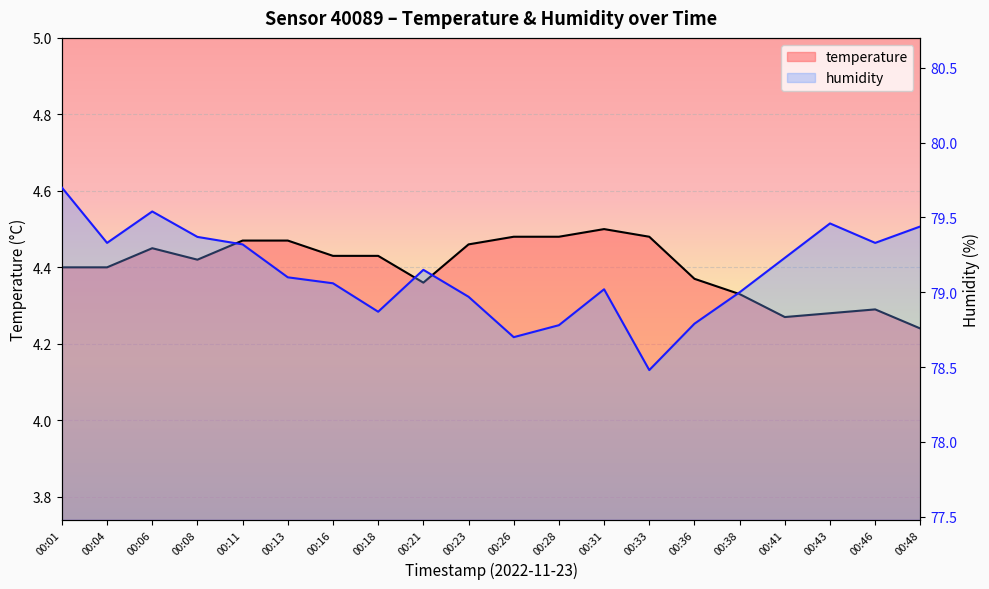

Reading right to left, extract all data points from this chart.

temperature: 00:48=4.2	00:46=4.3	00:43=4.3	00:41=4.3	00:38=4.3	00:36=4.4	00:33=4.5	00:31=4.5	00:28=4.5	00:26=4.5	00:23=4.5	00:21=4.4	00:18=4.4	00:16=4.4	00:13=4.5	00:11=4.5	00:08=4.4	00:06=4.5	00:04=4.4	00:01=4.4
humidity: 00:48=79.4	00:46=79.3	00:43=79.5	00:41=79.2	00:38=79.0	00:36=78.8	00:33=78.5	00:31=79.0	00:28=78.8	00:26=78.7	00:23=79.0	00:21=79.2	00:18=78.9	00:16=79.1	00:13=79.1	00:11=79.3	00:08=79.4	00:06=79.5	00:04=79.3	00:01=79.7